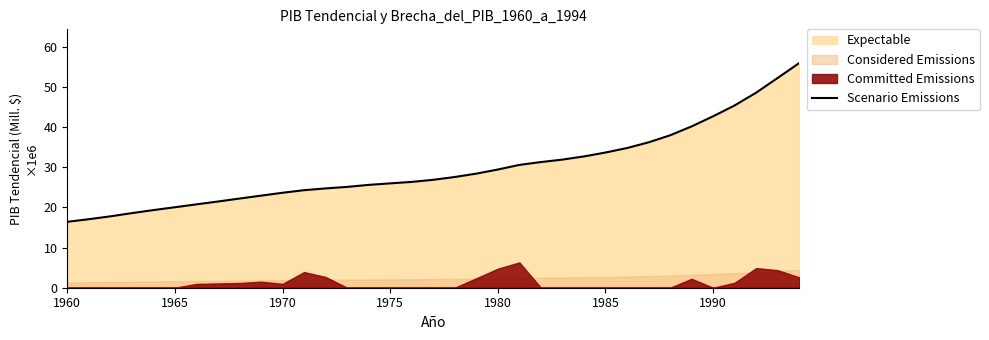

What is the sum of all values?

1039.9